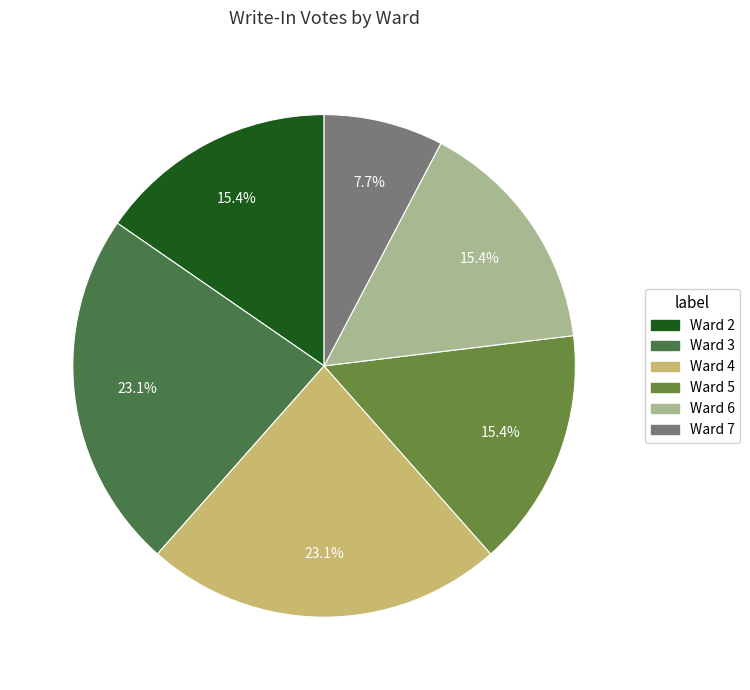

The Ward 3 slice represents 37% of the pie. True or false?

False